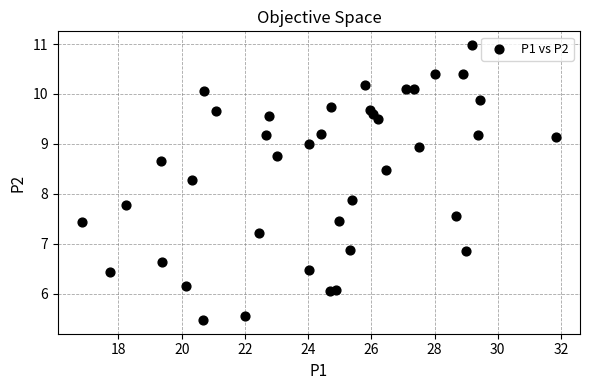

What is the range of X values (max minus min)?

15.0